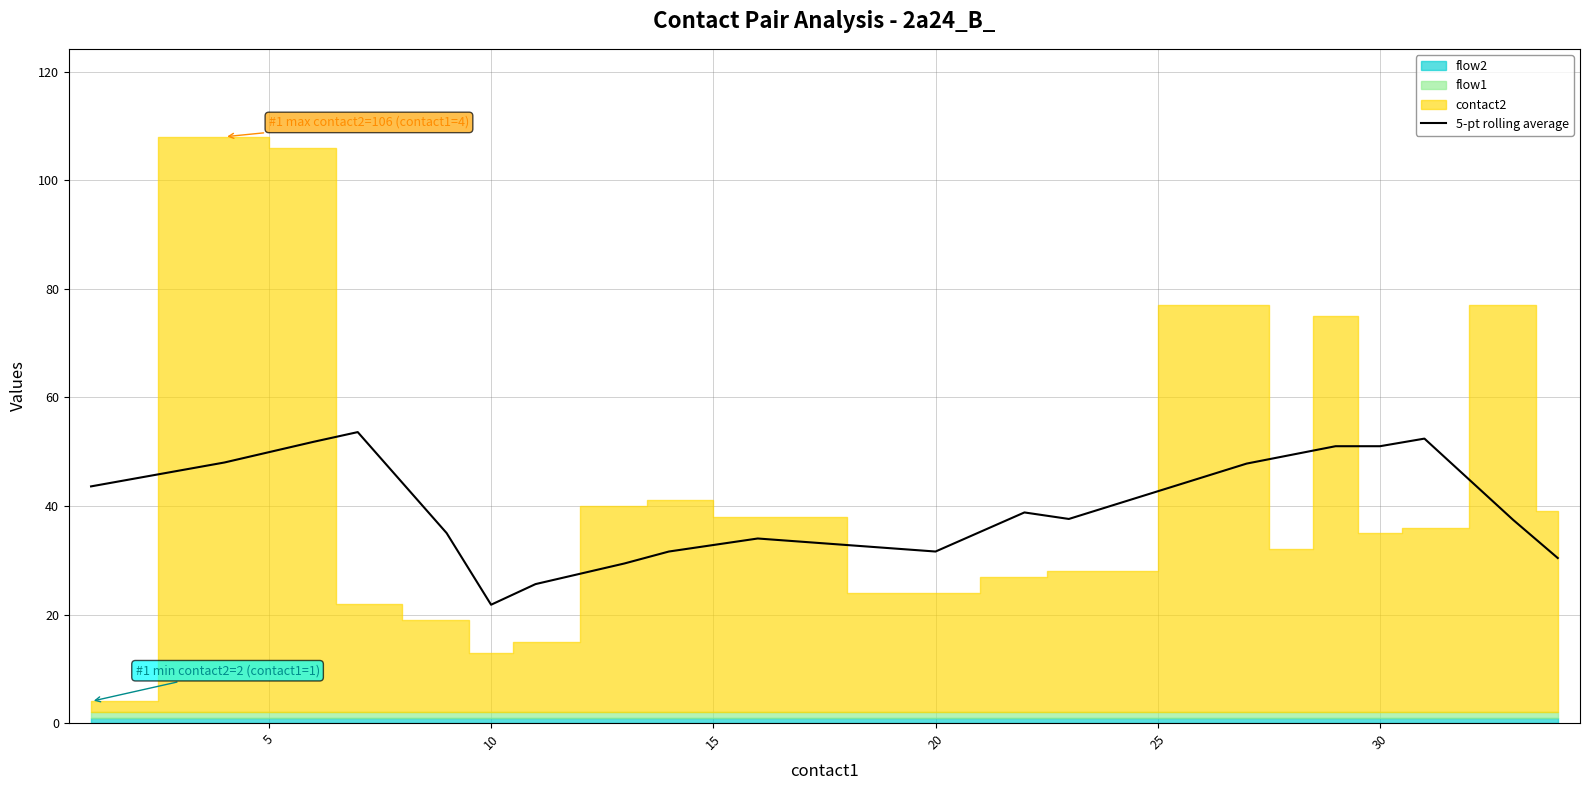

At which label does 5-pt rolling average reach its minimum?

10